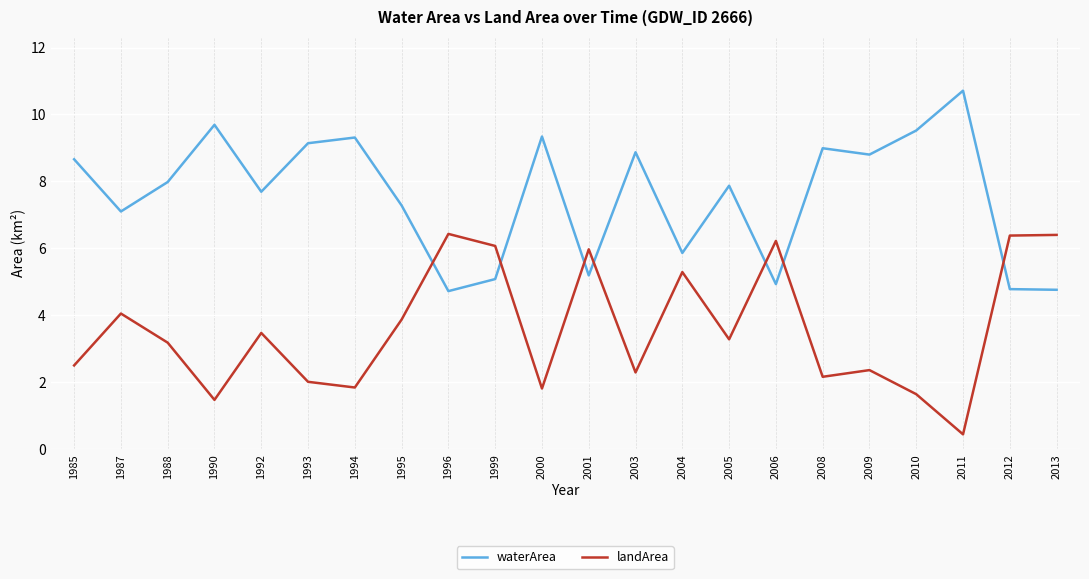

At which label does landArea first exceed 3?

1987